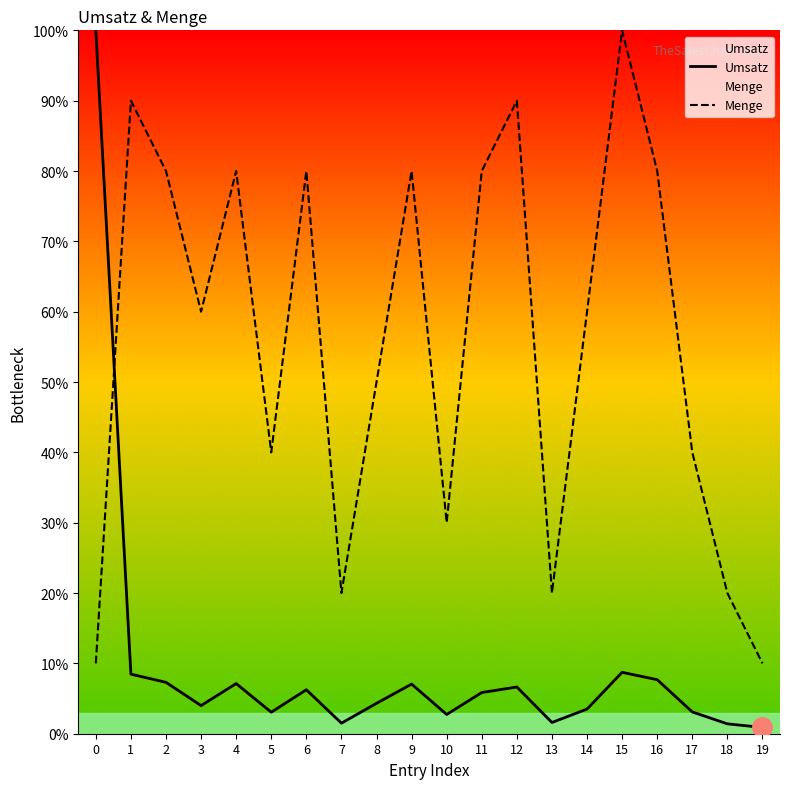

True or false: Menge has a value of 120.3 at 2.

False